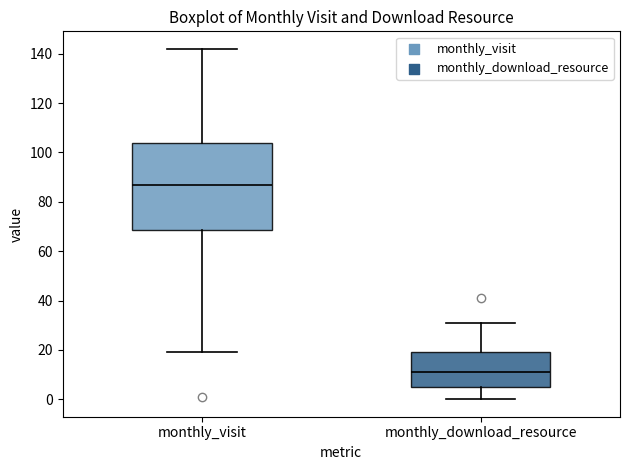

Which box is the tallest, from its lower edge to its upper edge?

monthly_visit